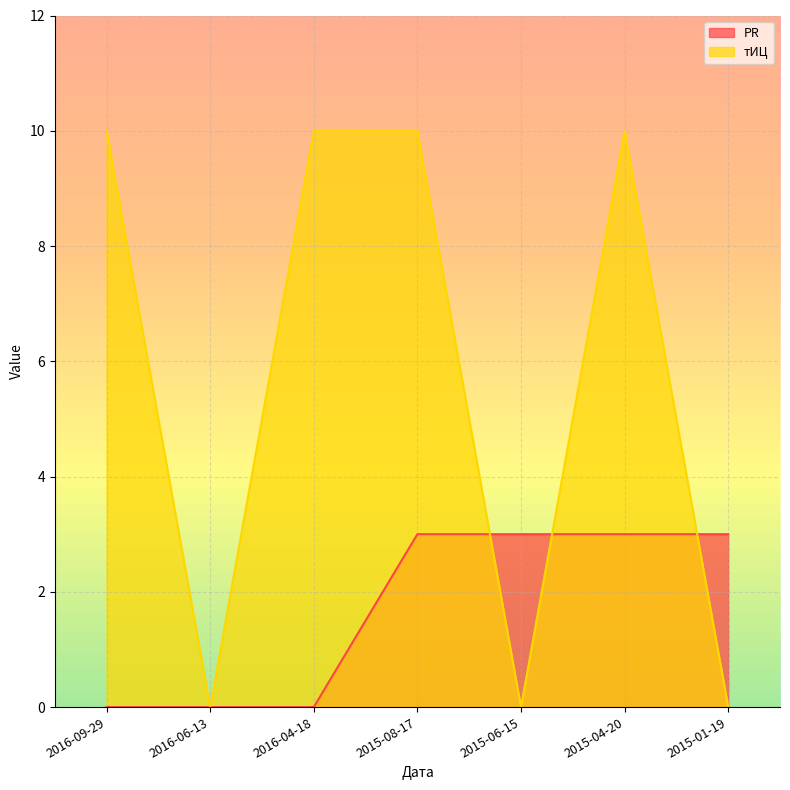

After their last crossing, which series has the higher values: PR or тИЦ?

PR